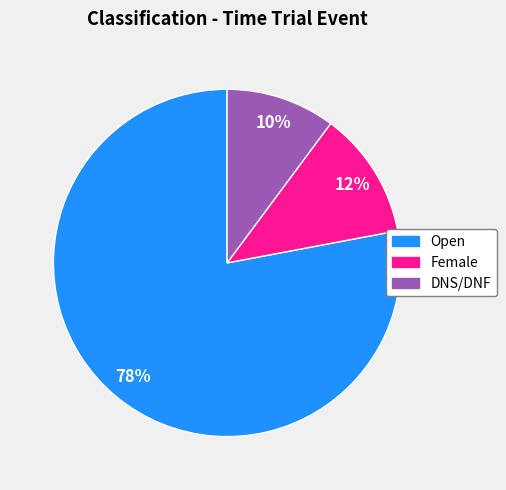

What is the smallest slice in the pie chart?

DNS/DNF